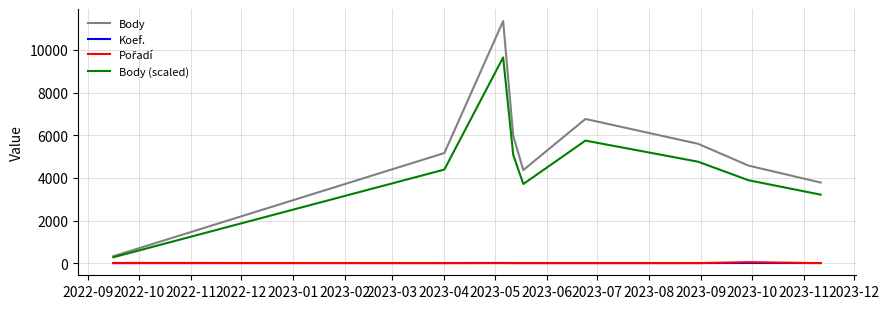

What is the average value of the Koef. series?

7.0